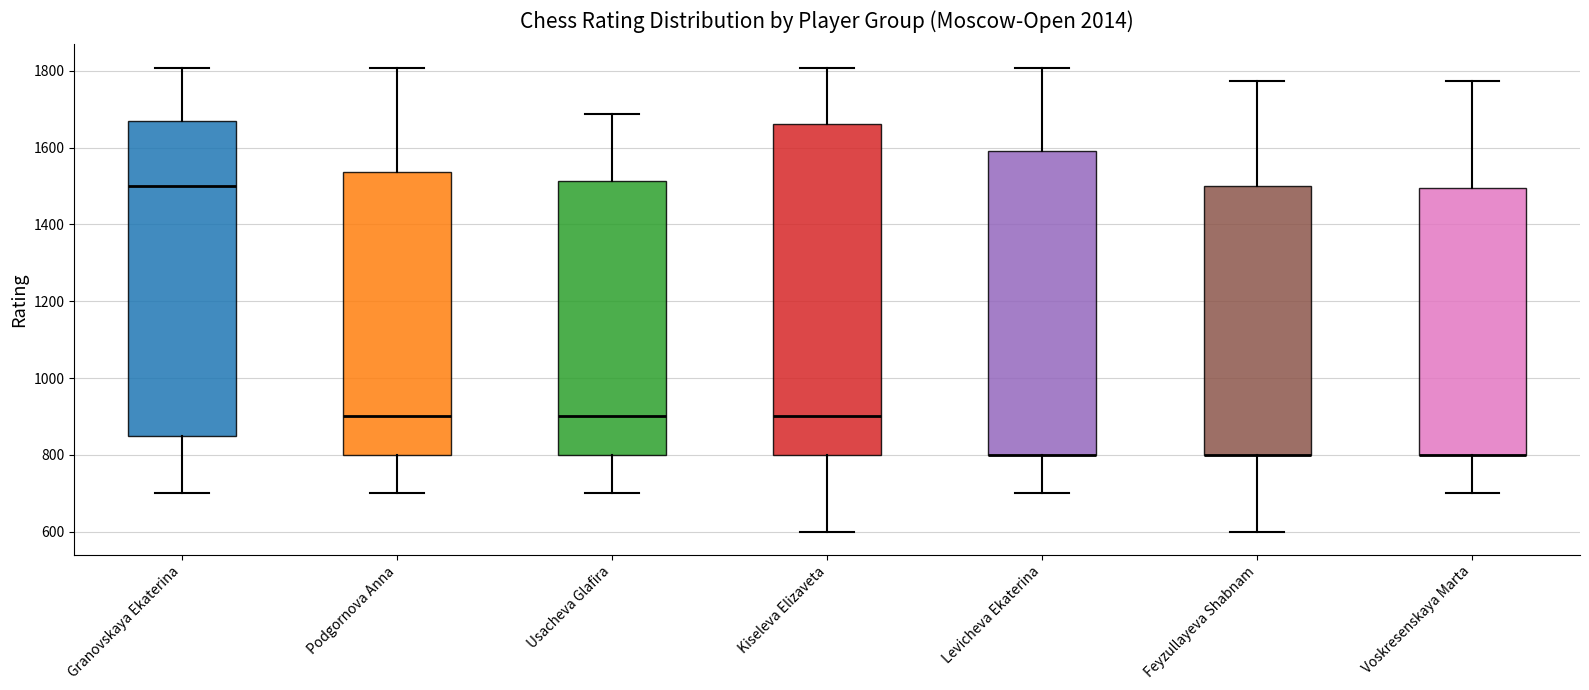

Reading left to right, read every box against the y-axis: the position of its median line, the range the box covers, and the ends of its whiskers. The values are not printed on the chart, so give them approximately, as read against the axis.

Granovskaya Ekaterina: median 1500, box 860 to 1660, whiskers 700 to 1800
Podgornova Anna: median 900, box 800 to 1540, whiskers 700 to 1800
Usacheva Glafira: median 900, box 800 to 1520, whiskers 700 to 1680
Kiseleva Elizaveta: median 900, box 800 to 1660, whiskers 600 to 1800
Levicheva Ekaterina: median 800 (drawn on the box's lower edge), box 800 to 1600, whiskers 700 to 1800
Feyzullayeva Shabnam: median 800 (drawn on the box's lower edge), box 800 to 1500, whiskers 600 to 1780
Voskresenskaya Marta: median 800 (drawn on the box's lower edge), box 800 to 1500, whiskers 700 to 1780